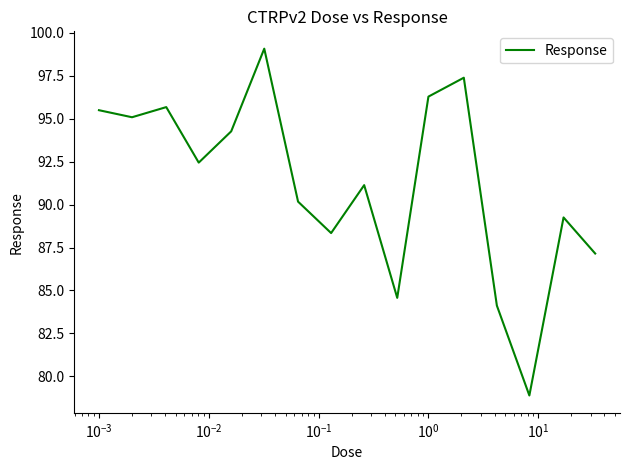

What is the maximum value shown in the chart?

99.1